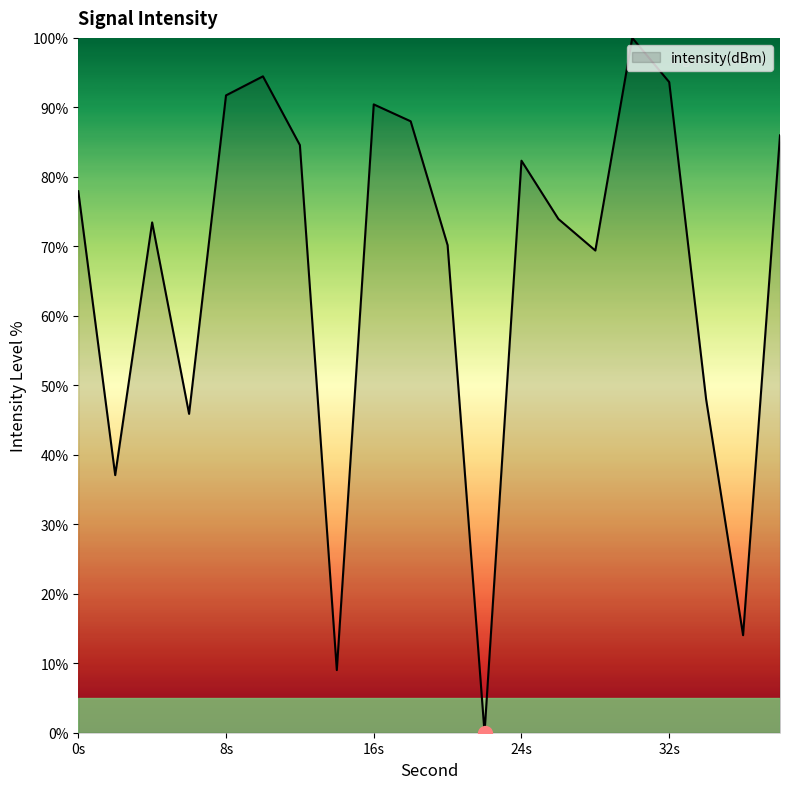

What is the difference between the maximum and minimum values?

100.0